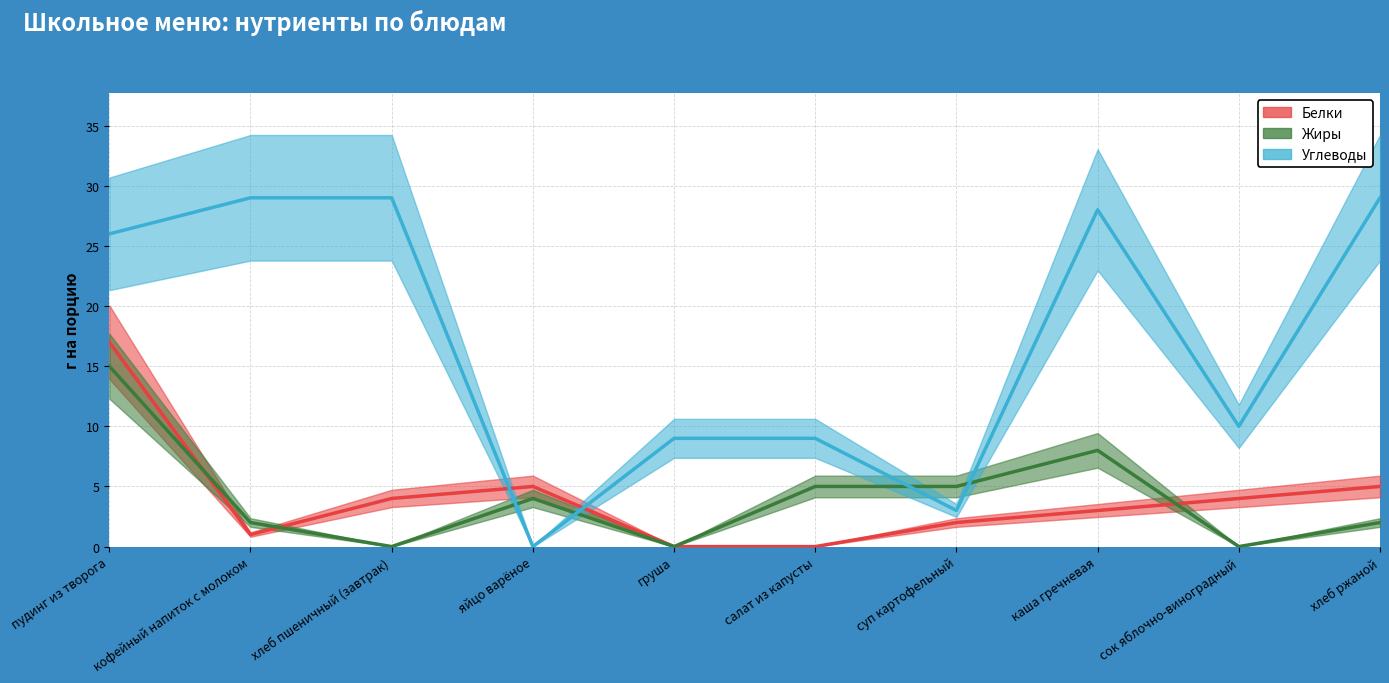

Where does the Белки series first go above 4?

пудинг из творога